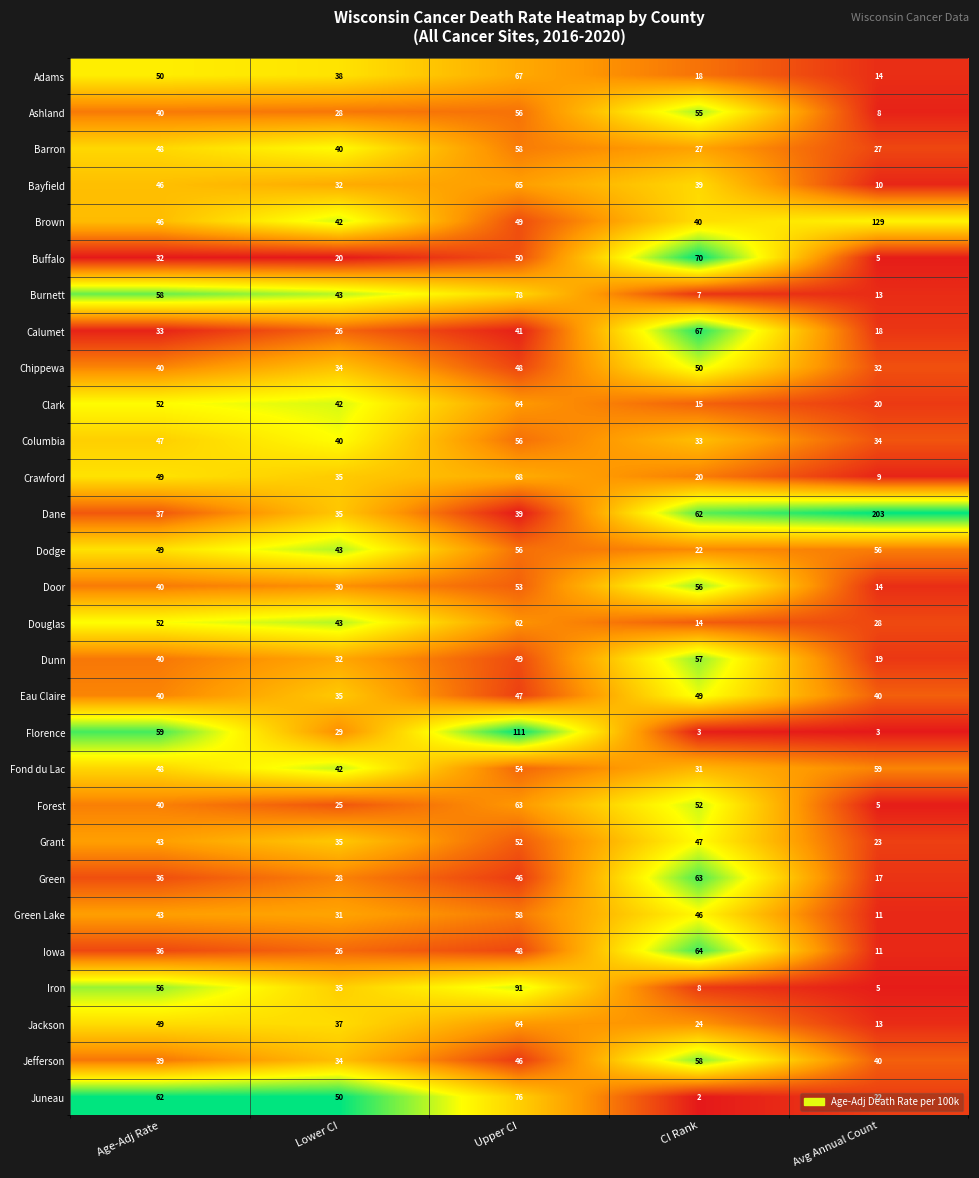

List the labels in order of Dane value, largest first.

Avg Annual Count, CI Rank, Upper CI, Age-Adj Rate, Lower CI